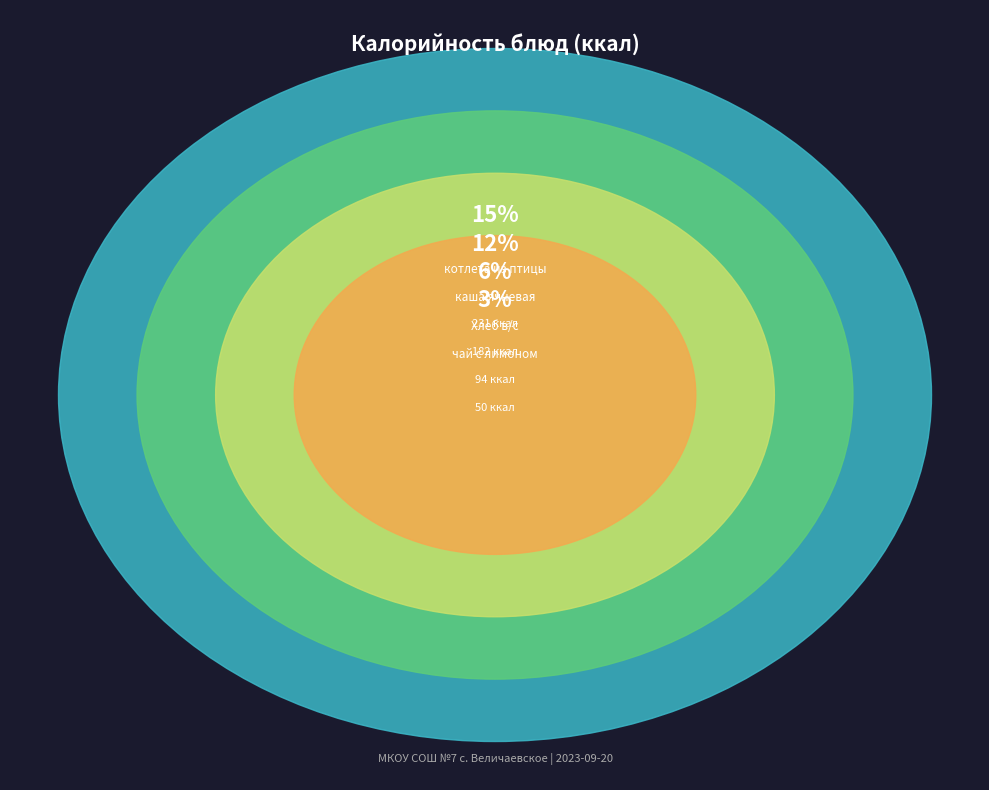

What percentage is the чай с лимоном slice, to the nearest percent?

3%